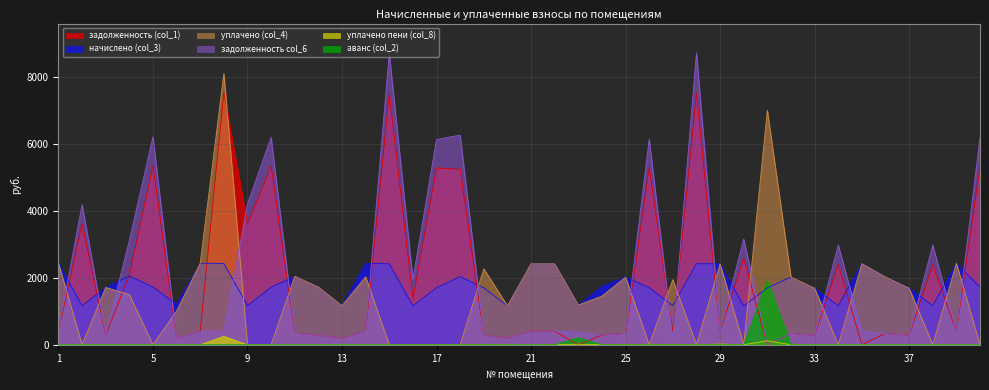

At how many categories does at least one series exceed 8655?

2